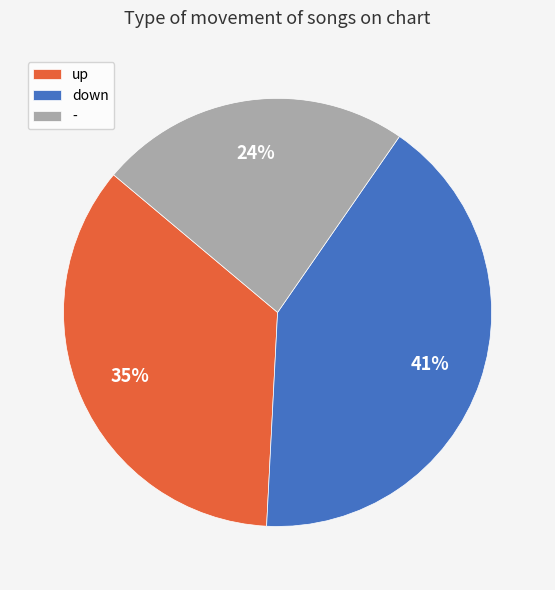

The up slice represents 35% of the pie. True or false?

True